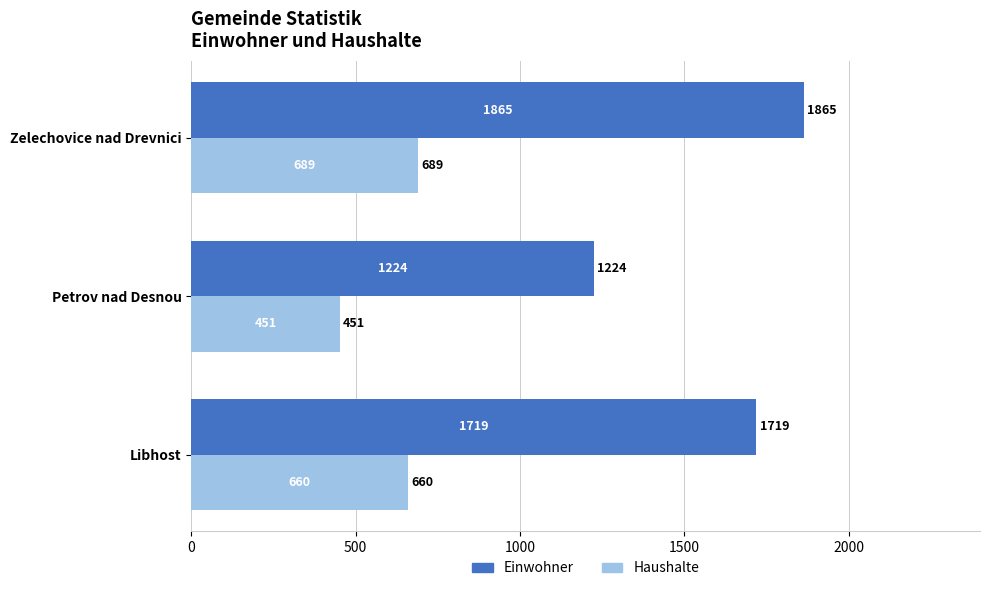

What is the spread (max minus min) of values at Libhost?

1059